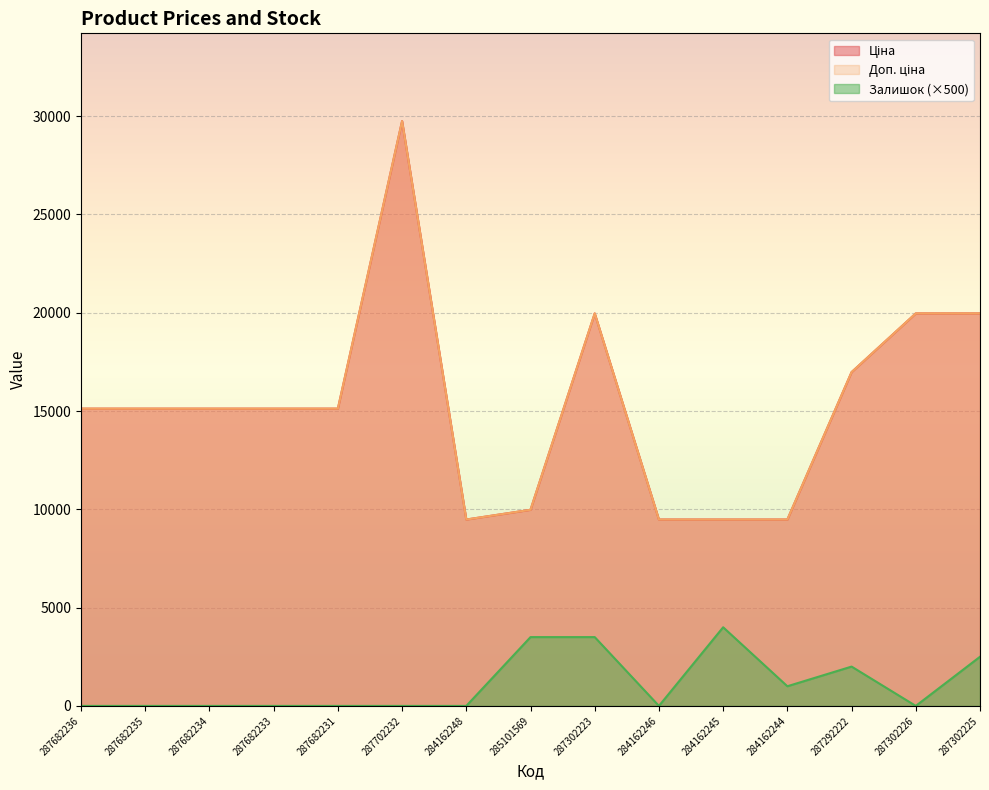

Which has a higher value, 287682235 or 287292222?

287292222